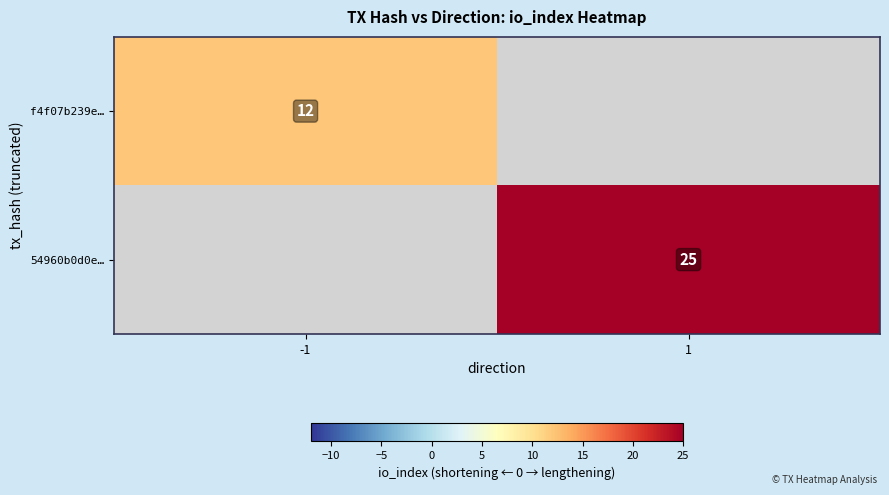

True or false: 54960b0d0e… has a value of 25 at 1.

True